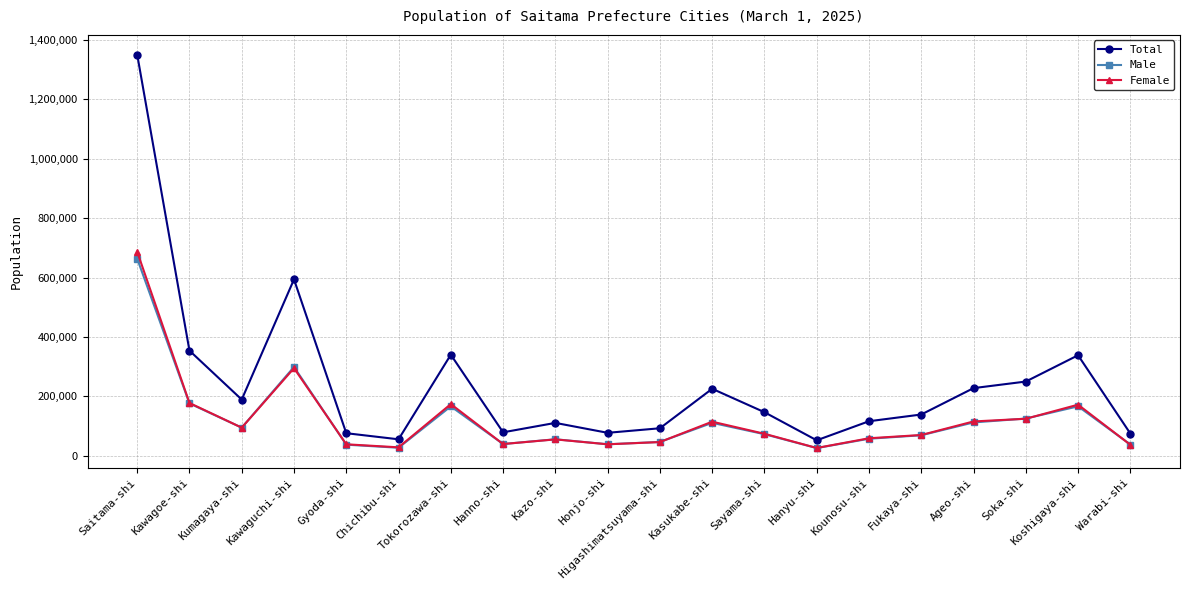

At which category does the chart reach its peak across all series?

Saitama-shi